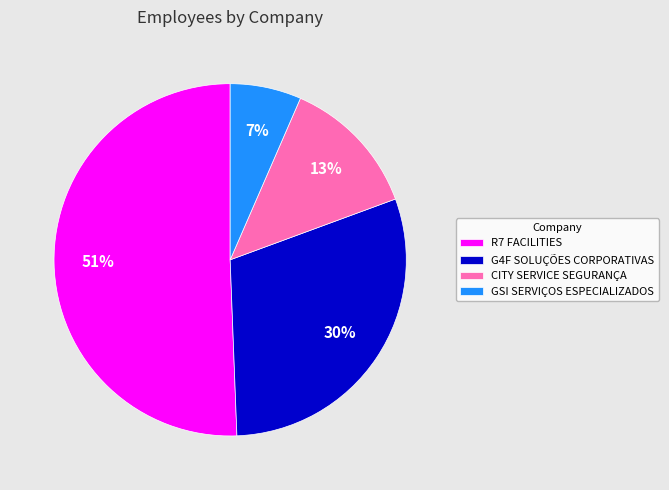

Rank the categories by value from lowest to highest.

GSI SERVIÇOS ESPECIALIZADOS, CITY SERVICE SEGURANÇA, G4F SOLUÇÕES CORPORATIVAS, R7 FACILITIES